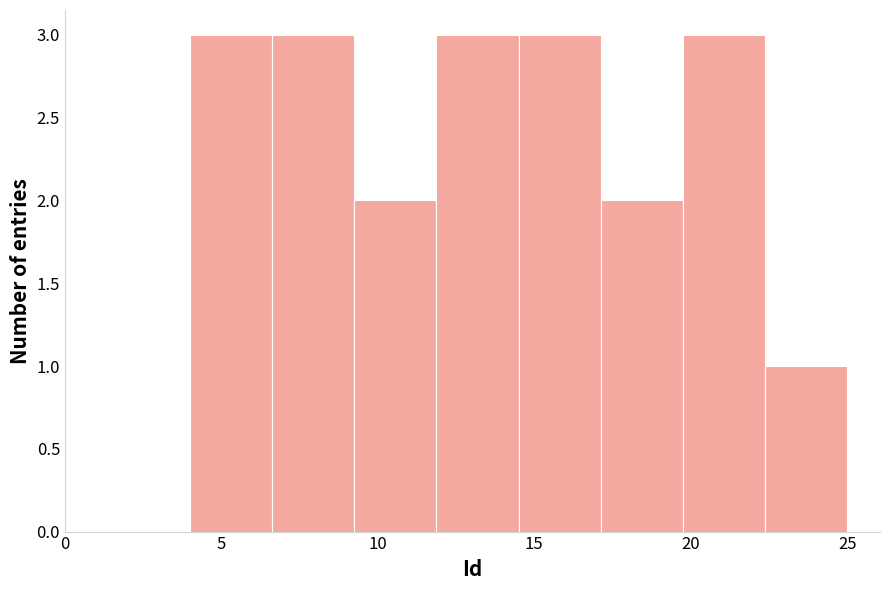

Reading left to right, list every bar in this chart as the range it spans on the x-axis followed by its height. Neither the bar edges nor the heights are printed on the chart, so give them approximately, as read against the axes.

4.0 to 6.5: 3
6.5 to 9.5: 3
9.5 to 12.0: 2
12.0 to 14.5: 3
14.5 to 17.0: 3
17.0 to 20.0: 2
20.0 to 22.5: 3
22.5 to 25.0: 1